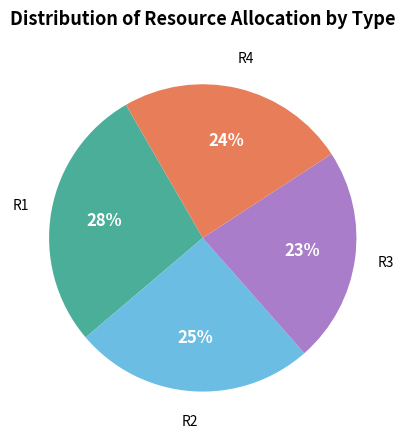

To the nearest percent, what portion does R3 represent?

23%